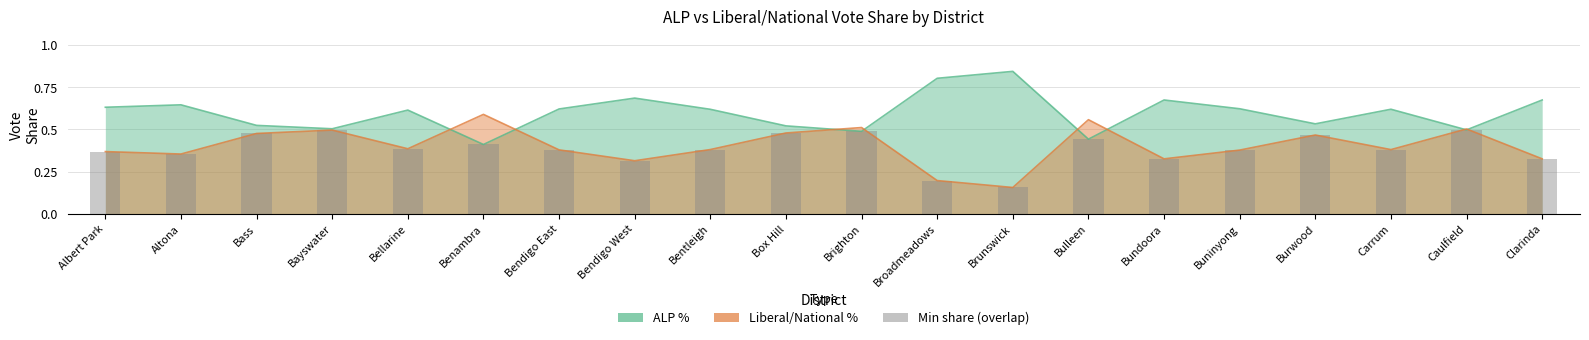

Rank the categories by value from highest to lowest.

Caulfield, Bayswater, Brighton, Box Hill, Bass, Burwood, Bulleen, Benambra, Bellarine, Bentleigh, Carrum, Bendigo East, Buninyong, Albert Park, Altona, Bundoora, Clarinda, Bendigo West, Broadmeadows, Brunswick